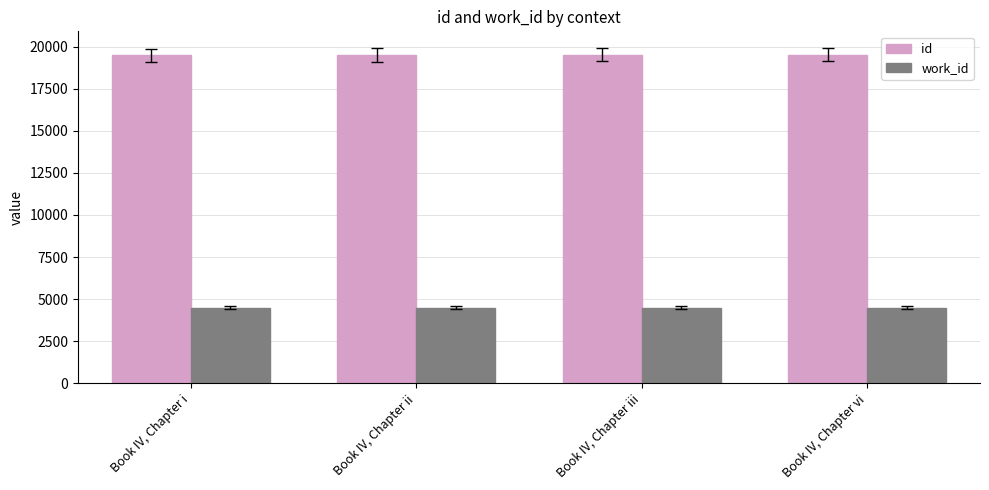

What position from the left is Book IV, Chapter iii?

3